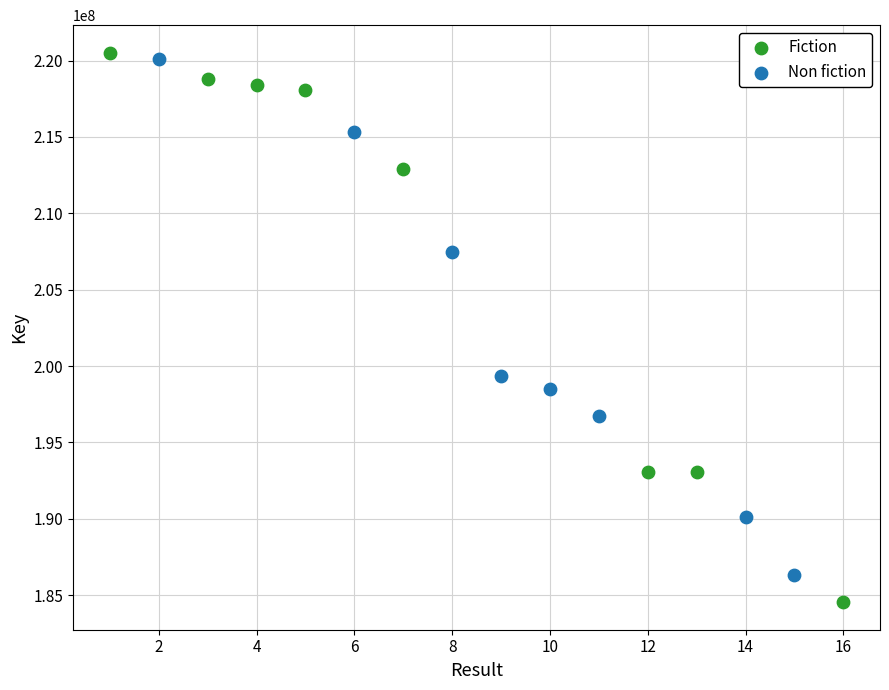

Which series reaches the maximum Y coordinate?

Fiction